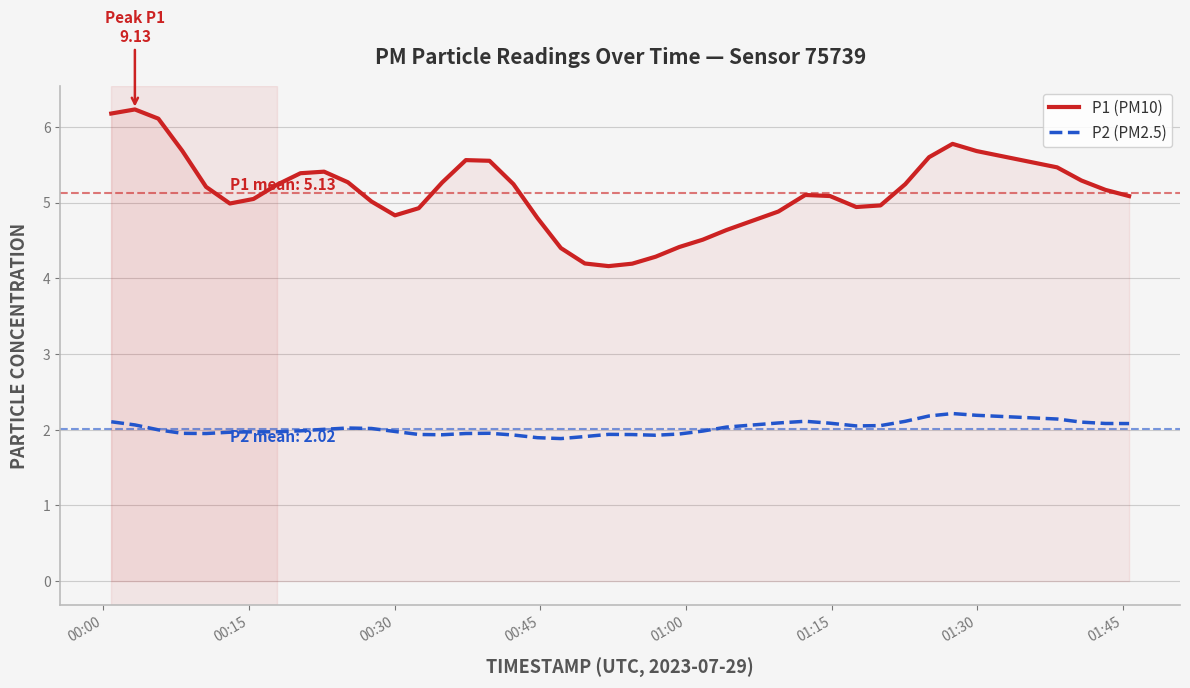

Which series has the largest total across all categories?

P1 (PM10)